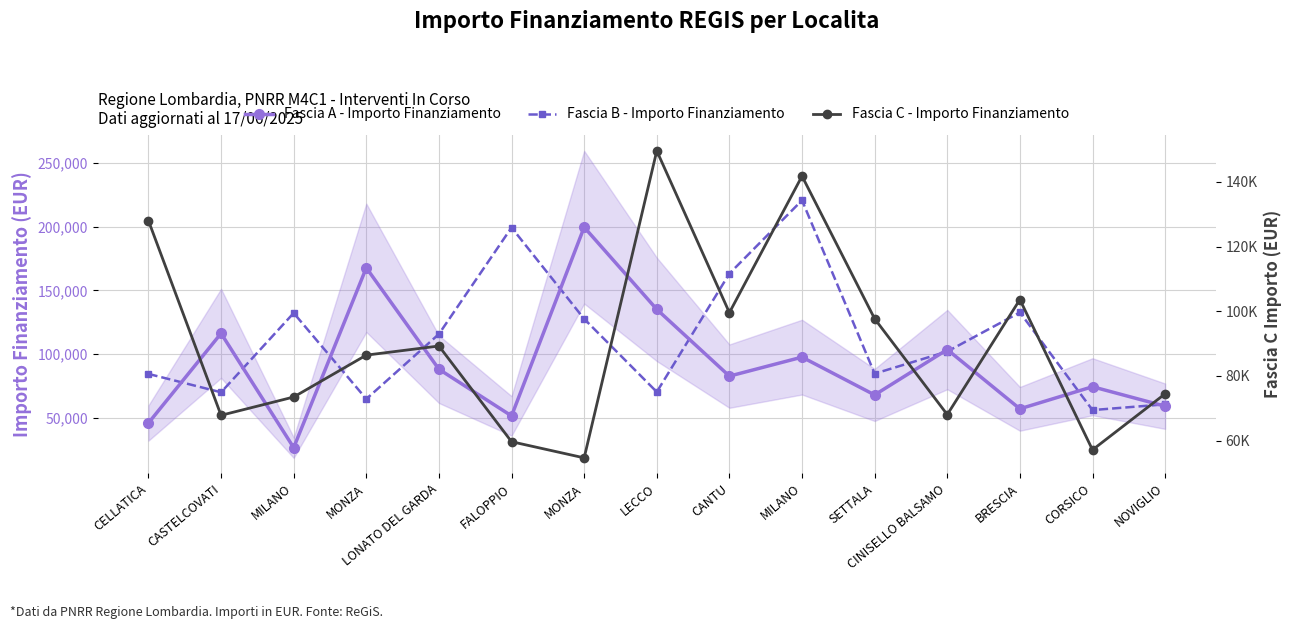

True or false: Fascia C - Importo Finanziamento has a value of 141794.5 at MILANO.

True